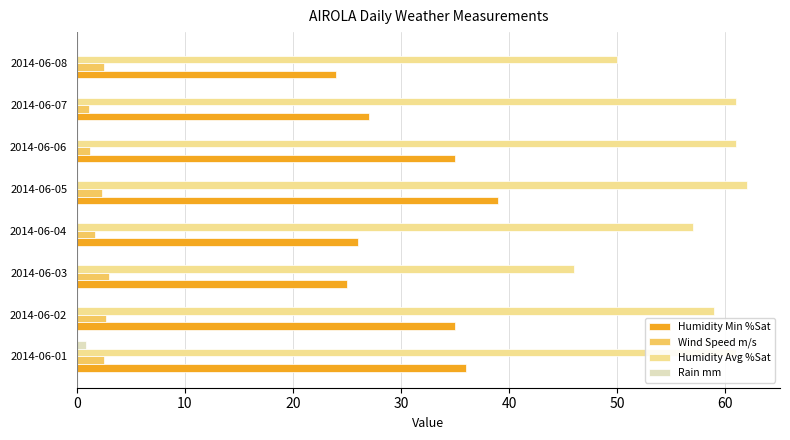

What is the sum of all Wind Speed m/s values?

17.0